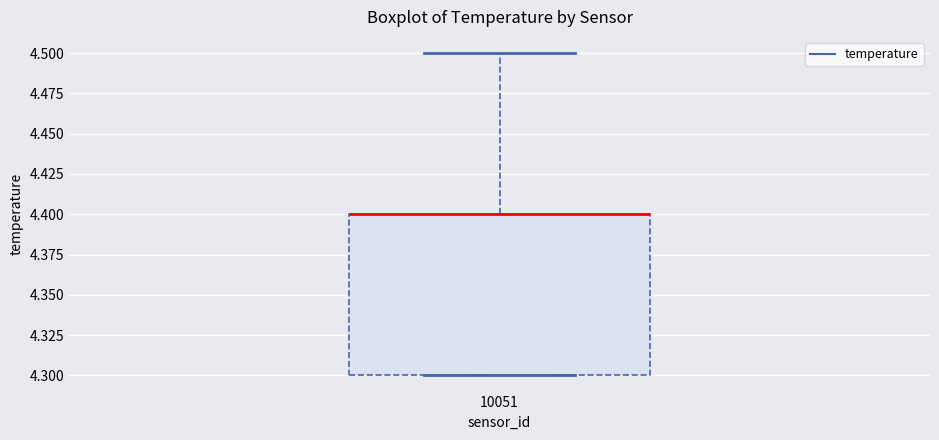

Read this box plot against the y-axis: the position of the median line, the range covered by the box, and the ends of both whiskers. The values are not printed on the chart, so give them approximately, as read against the axis.

median 4.4 (drawn on the box's upper edge), box 4.3 to 4.4, whiskers 4.3 to 4.5